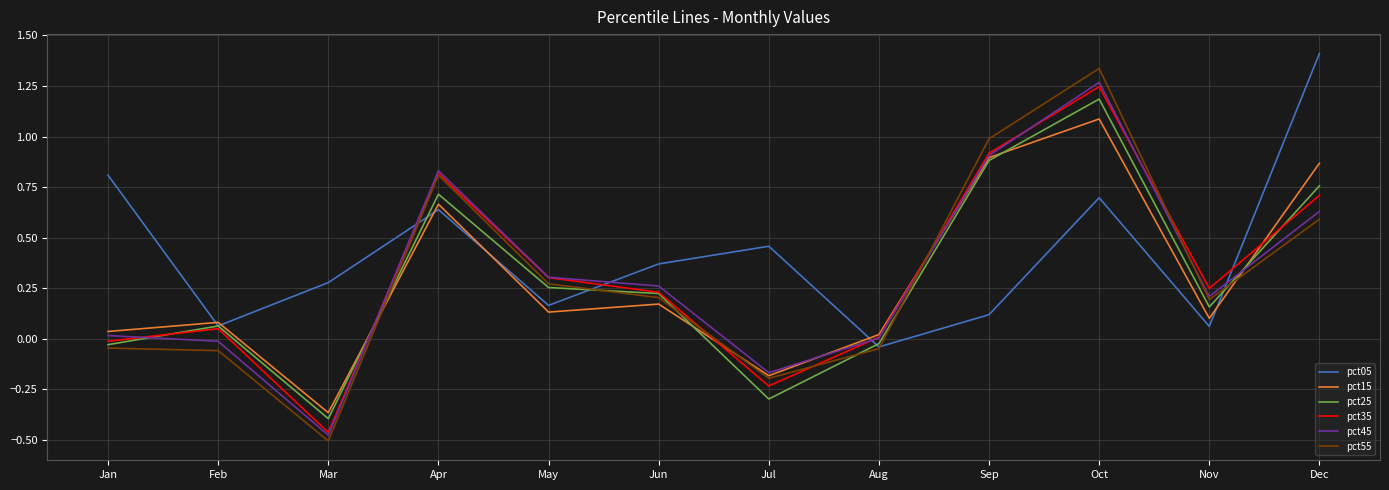

Is it true that pct45 equals -0.2 at Mar?

False